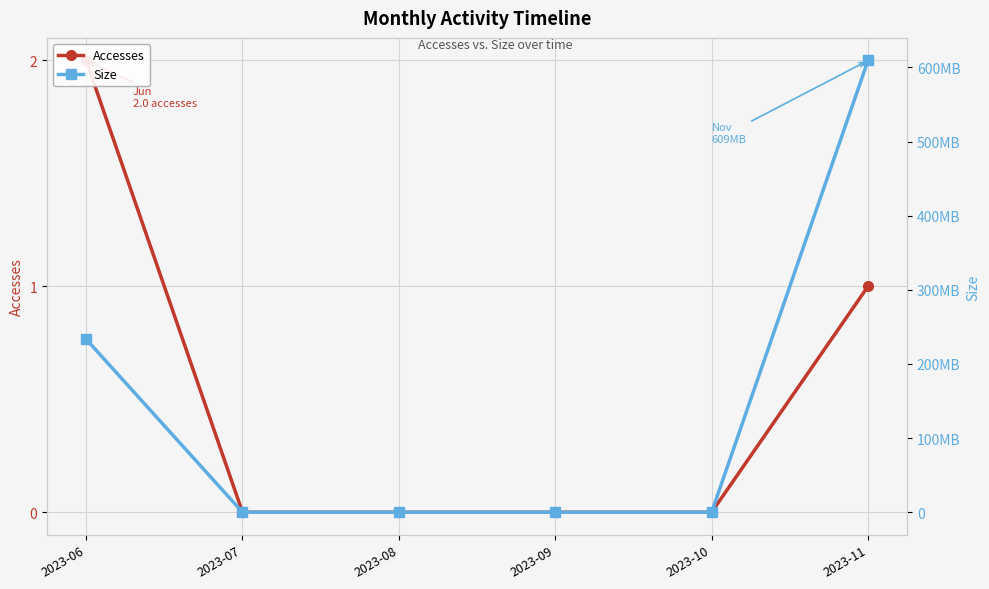

Reading right to left, extract all data points from this chart.

Accesses: 1	0	0	0	0	2
Size: 609449600	0	0	0	0	233519712